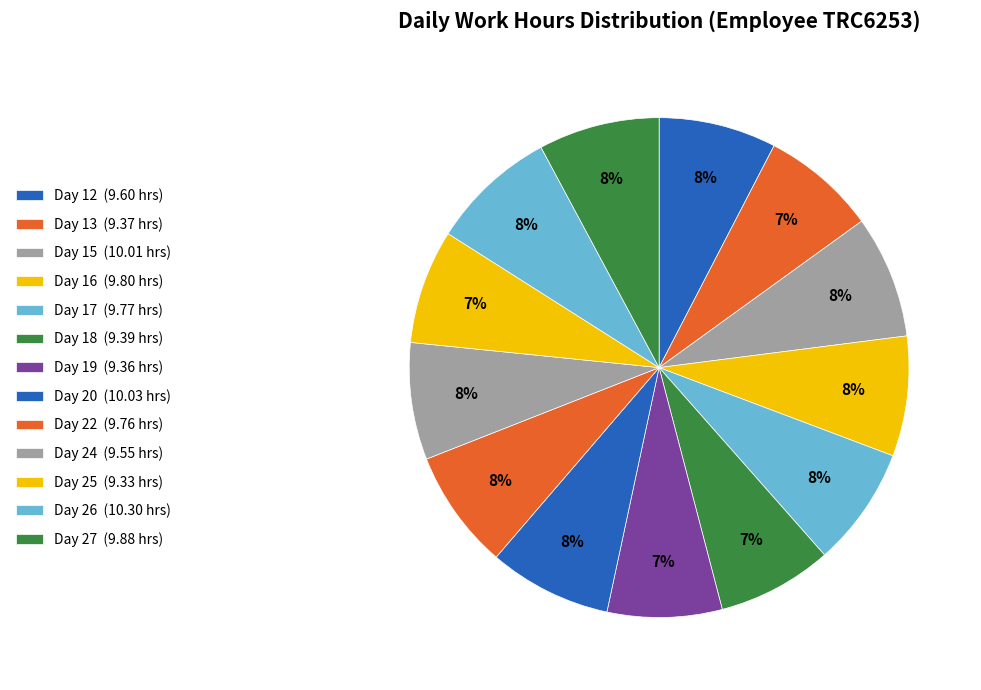

How many slices are in this pie chart?

13